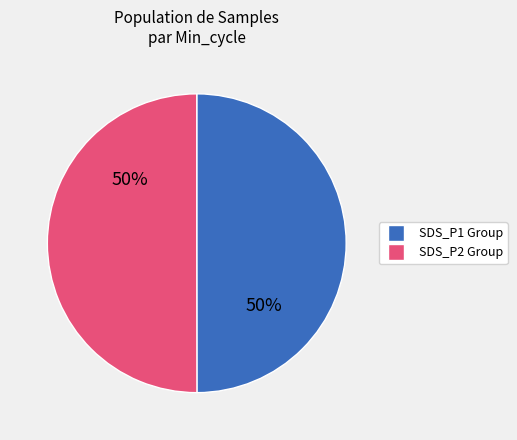

To the nearest percent, what is the average slice percentage?

50%